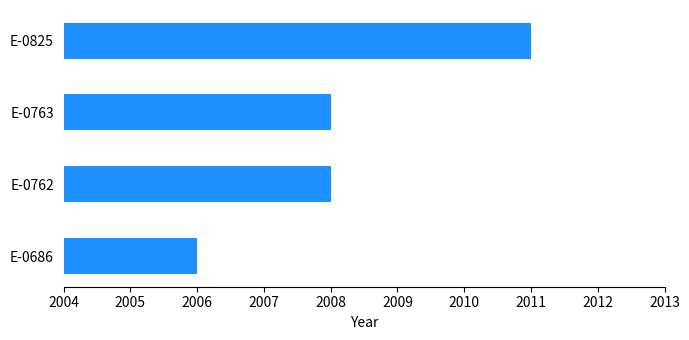

Approximately how many times larger is the value at E-0762 compared to E-0763?

1.0